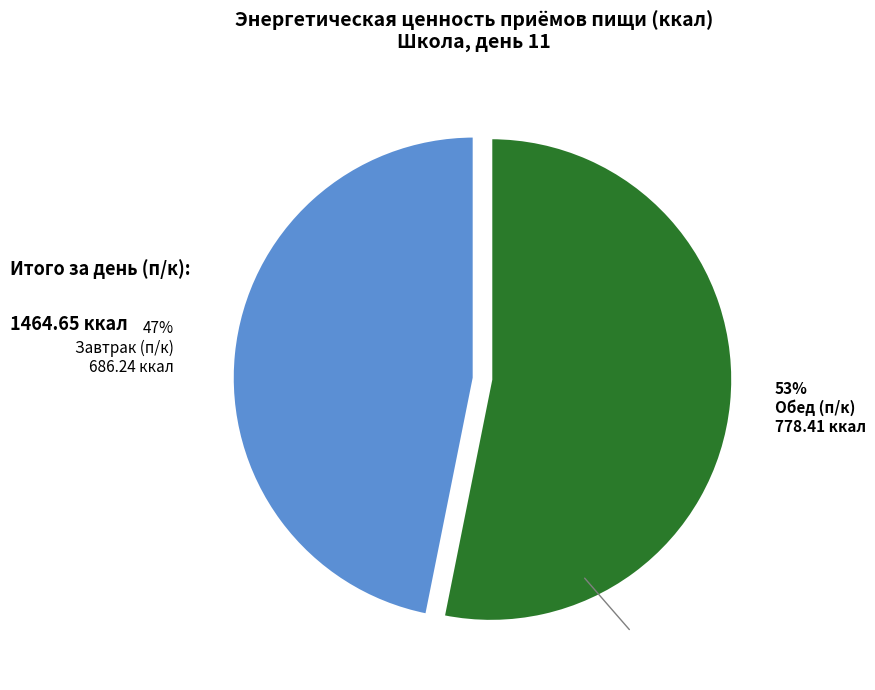

To the nearest percent, what is the difference between the largest and smallest slice percentages?

6%